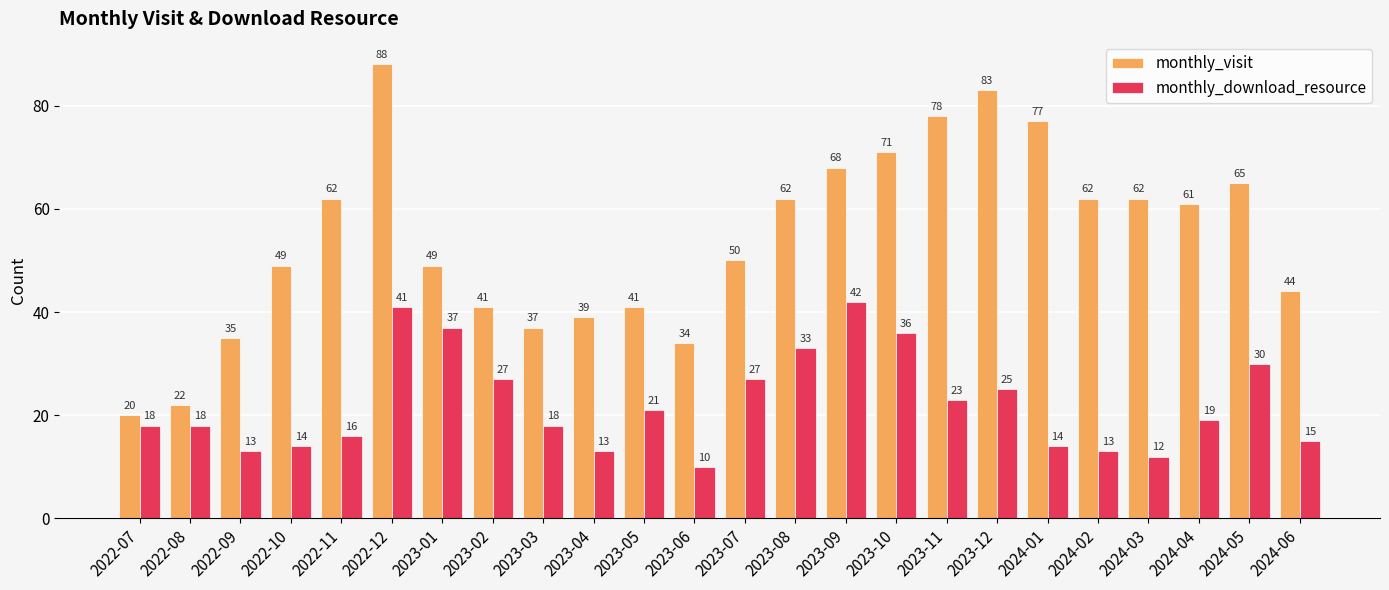

Reading left to right, extract all data points from this chart.

monthly_visit: 2022-07=20	2022-08=22	2022-09=35	2022-10=49	2022-11=62	2022-12=88	2023-01=49	2023-02=41	2023-03=37	2023-04=39	2023-05=41	2023-06=34	2023-07=50	2023-08=62	2023-09=68	2023-10=71	2023-11=78	2023-12=83	2024-01=77	2024-02=62	2024-03=62	2024-04=61	2024-05=65	2024-06=44
monthly_download_resource: 2022-07=18	2022-08=18	2022-09=13	2022-10=14	2022-11=16	2022-12=41	2023-01=37	2023-02=27	2023-03=18	2023-04=13	2023-05=21	2023-06=10	2023-07=27	2023-08=33	2023-09=42	2023-10=36	2023-11=23	2023-12=25	2024-01=14	2024-02=13	2024-03=12	2024-04=19	2024-05=30	2024-06=15